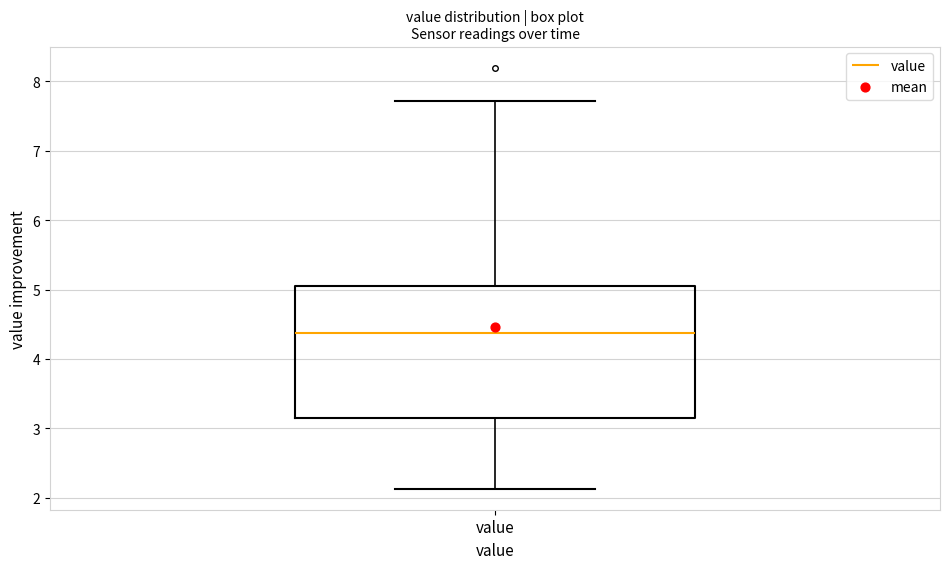

Where is the lower edge of the box for value on the y-axis? The values are not printed on the chart, so give them approximately, as read against the axis.

3.1